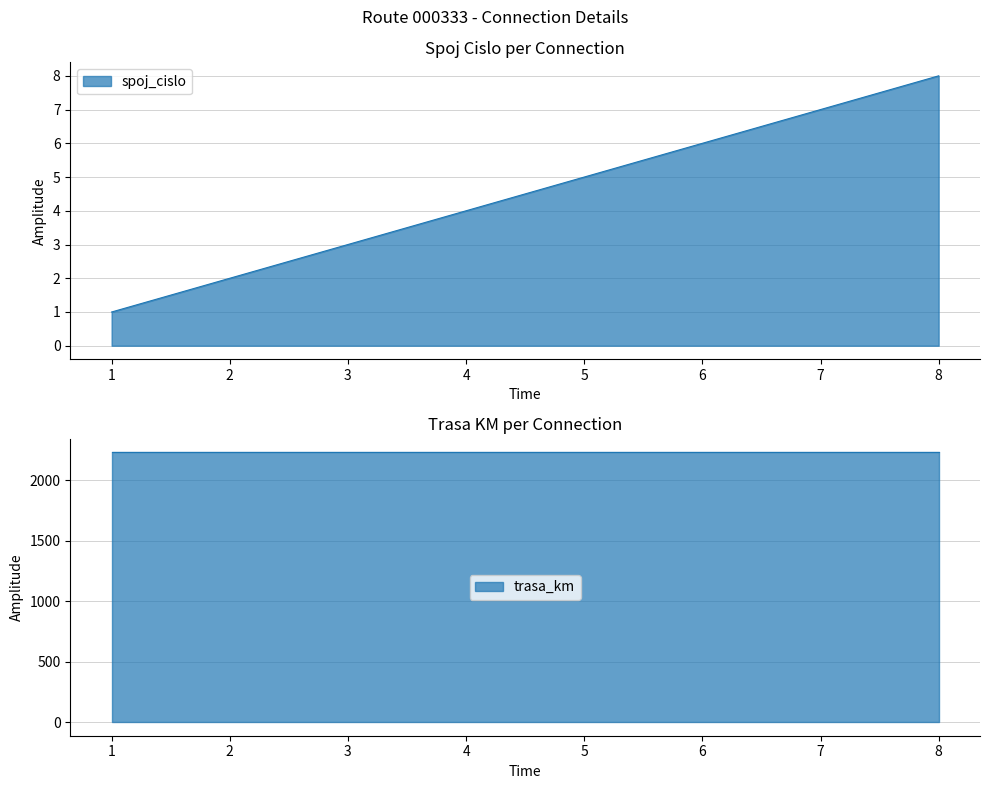

What is the difference between the values at 8 and 4?

4